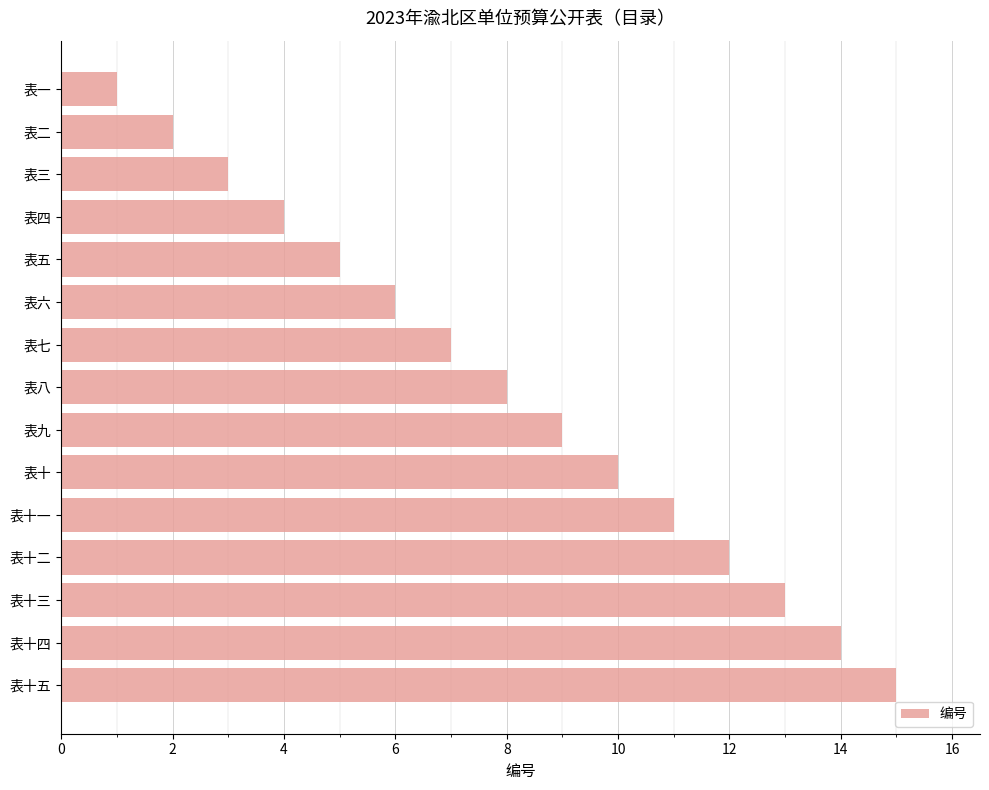

What position from the top is 表五?

5